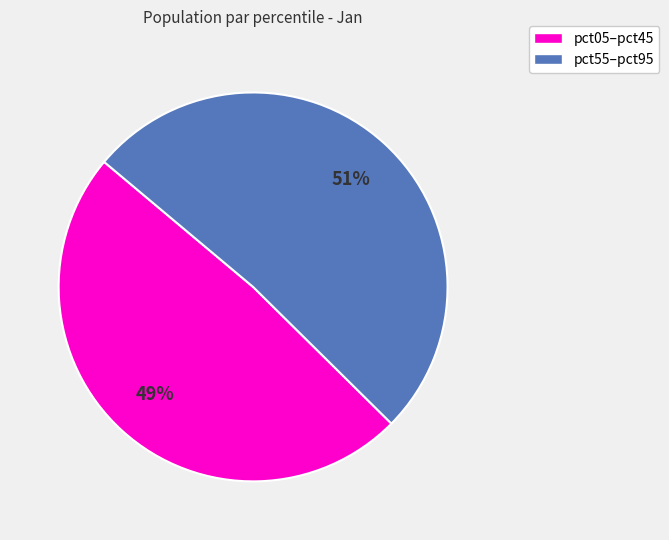

Between pct55–pct95 and pct05–pct45, which is larger?

pct55–pct95